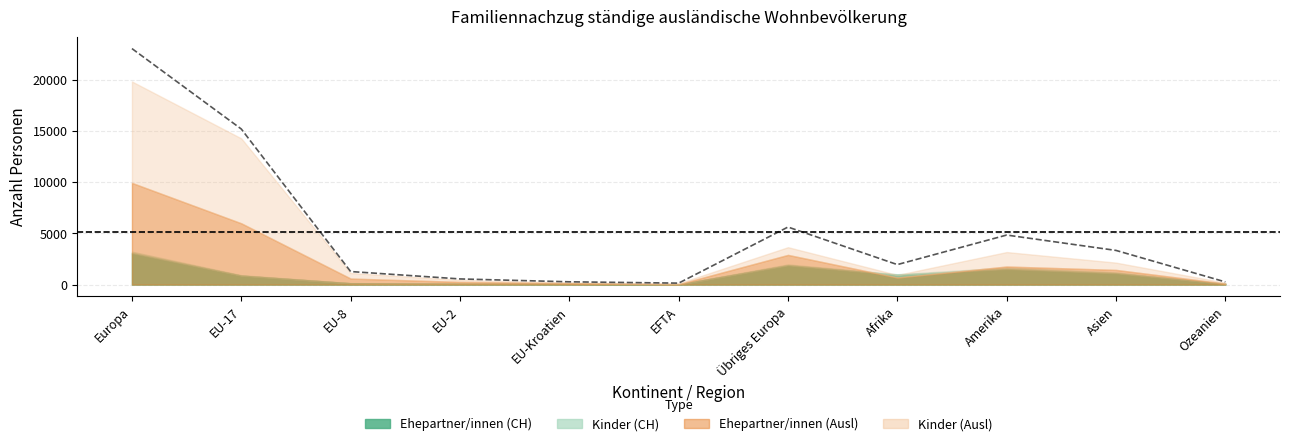

Which category has the lowest value across all series?

EFTA